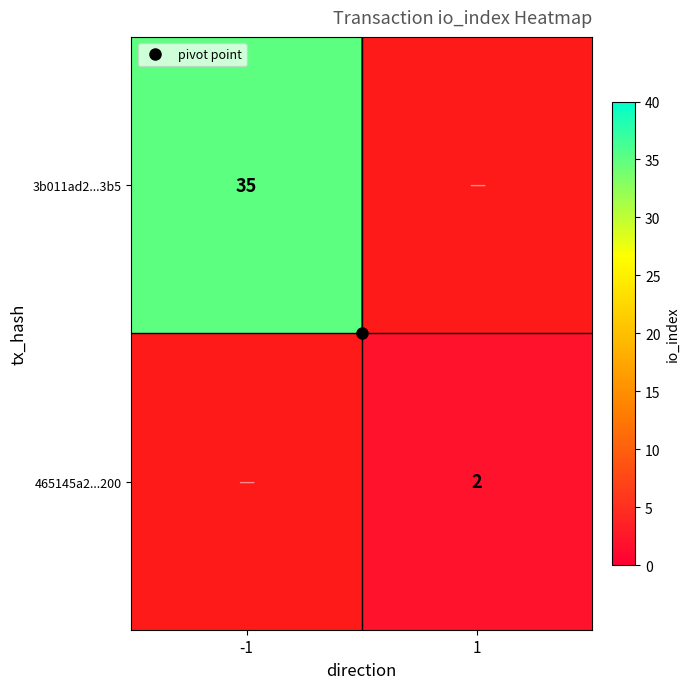

How many data points does each series have?

2